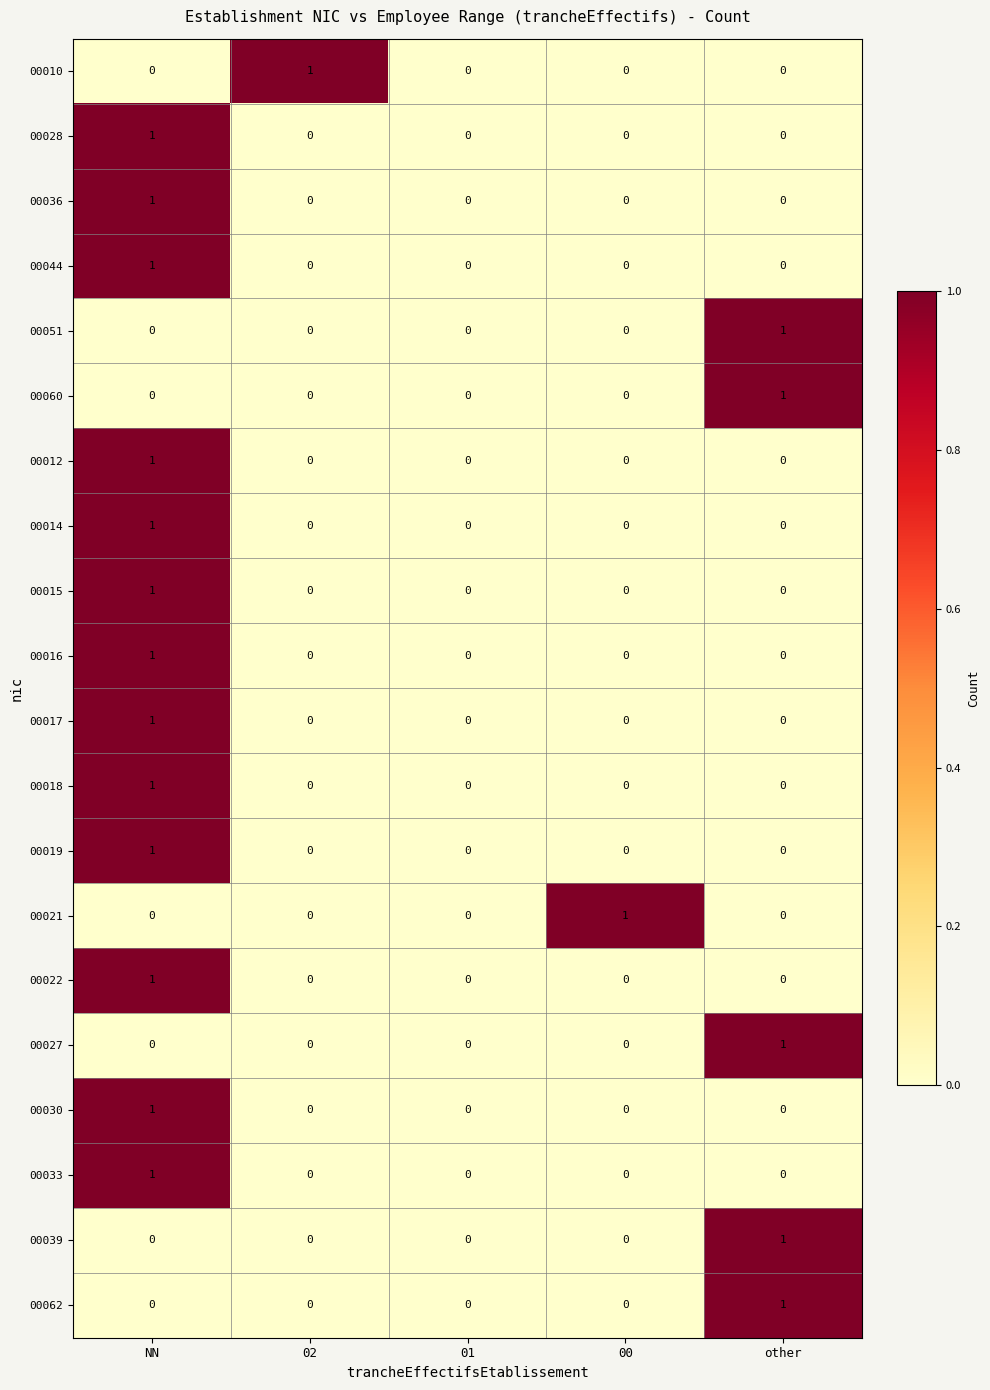

Is it true that 00010 equals 1 at NN?

False